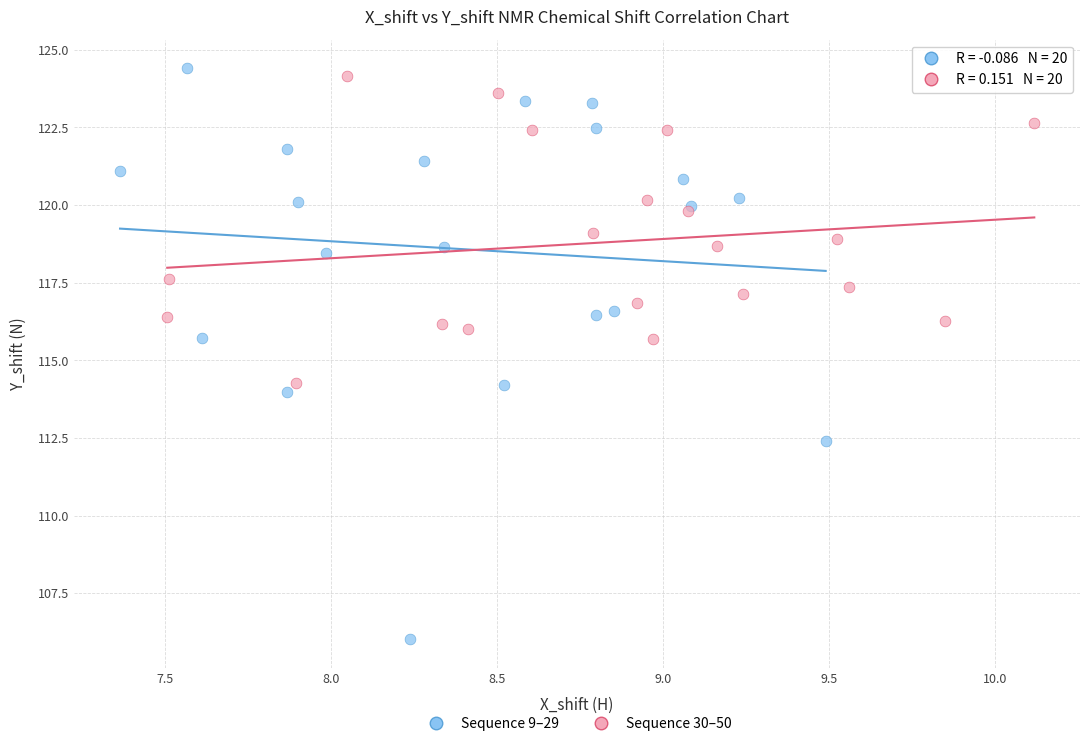

Which series contains the lowest Y value?

Sequence 9–29